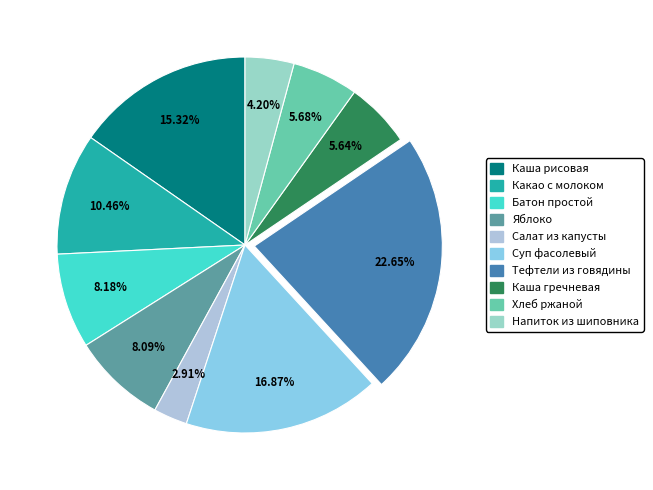

What is the largest slice in the pie chart?

Тефтели из говядины